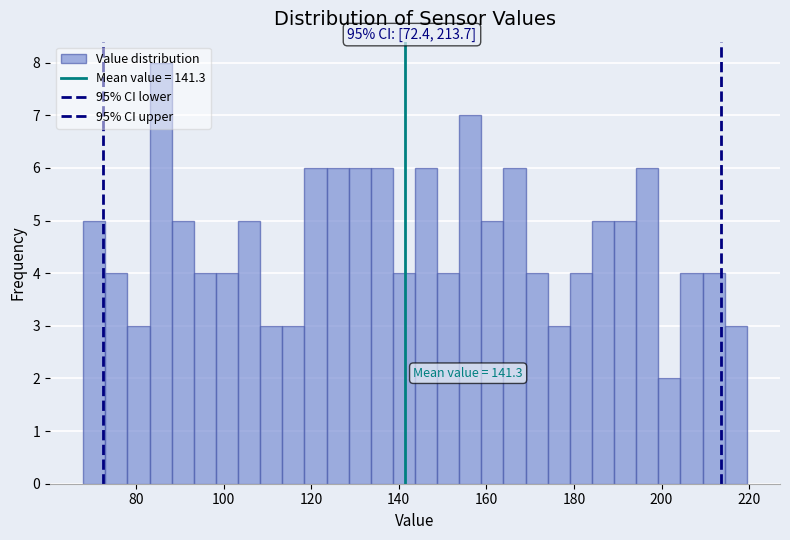

Read against the x-axis, roughly where is the centre of the tallest bar?

86